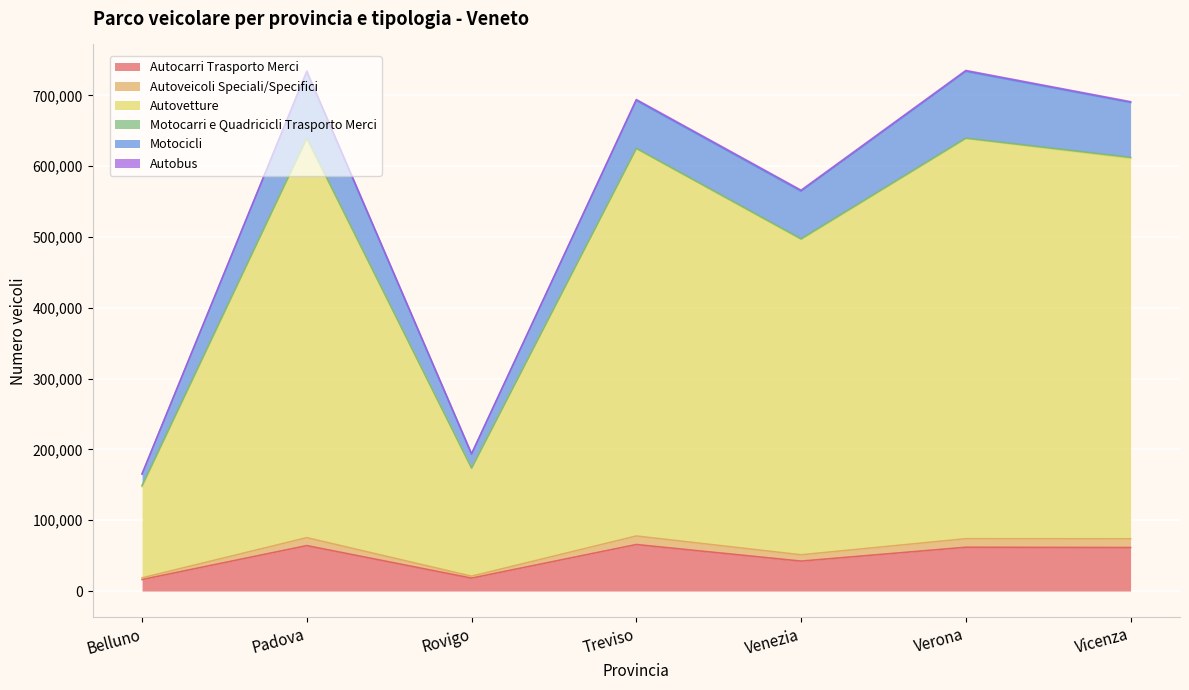

At which category is the sum across all series the highest?

Padova